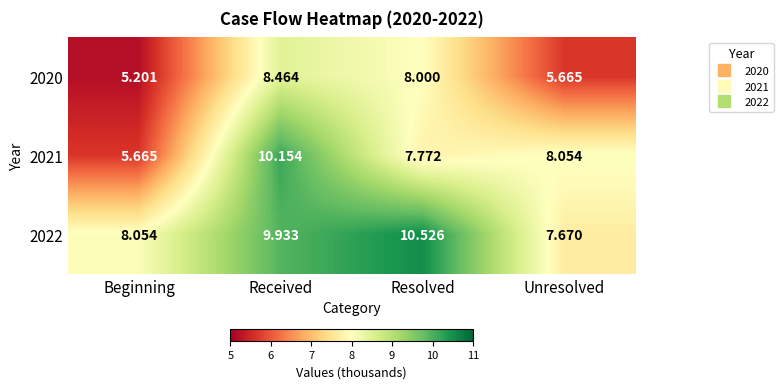

What is the maximum value shown in the chart?

10.5